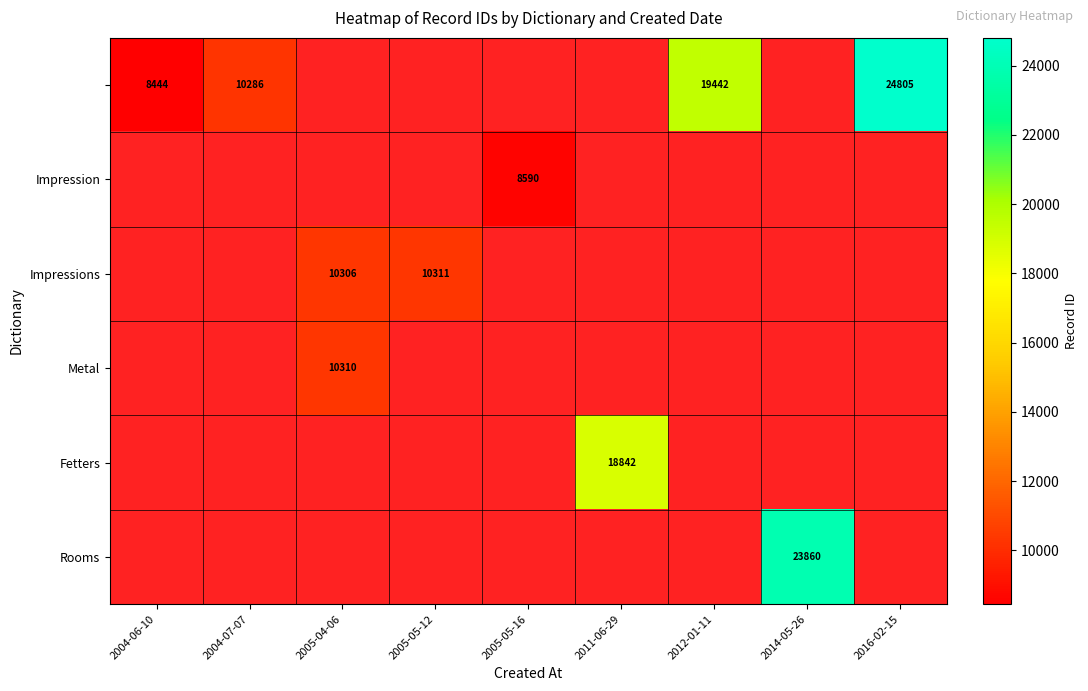

Count the number of data series in this chart.

6